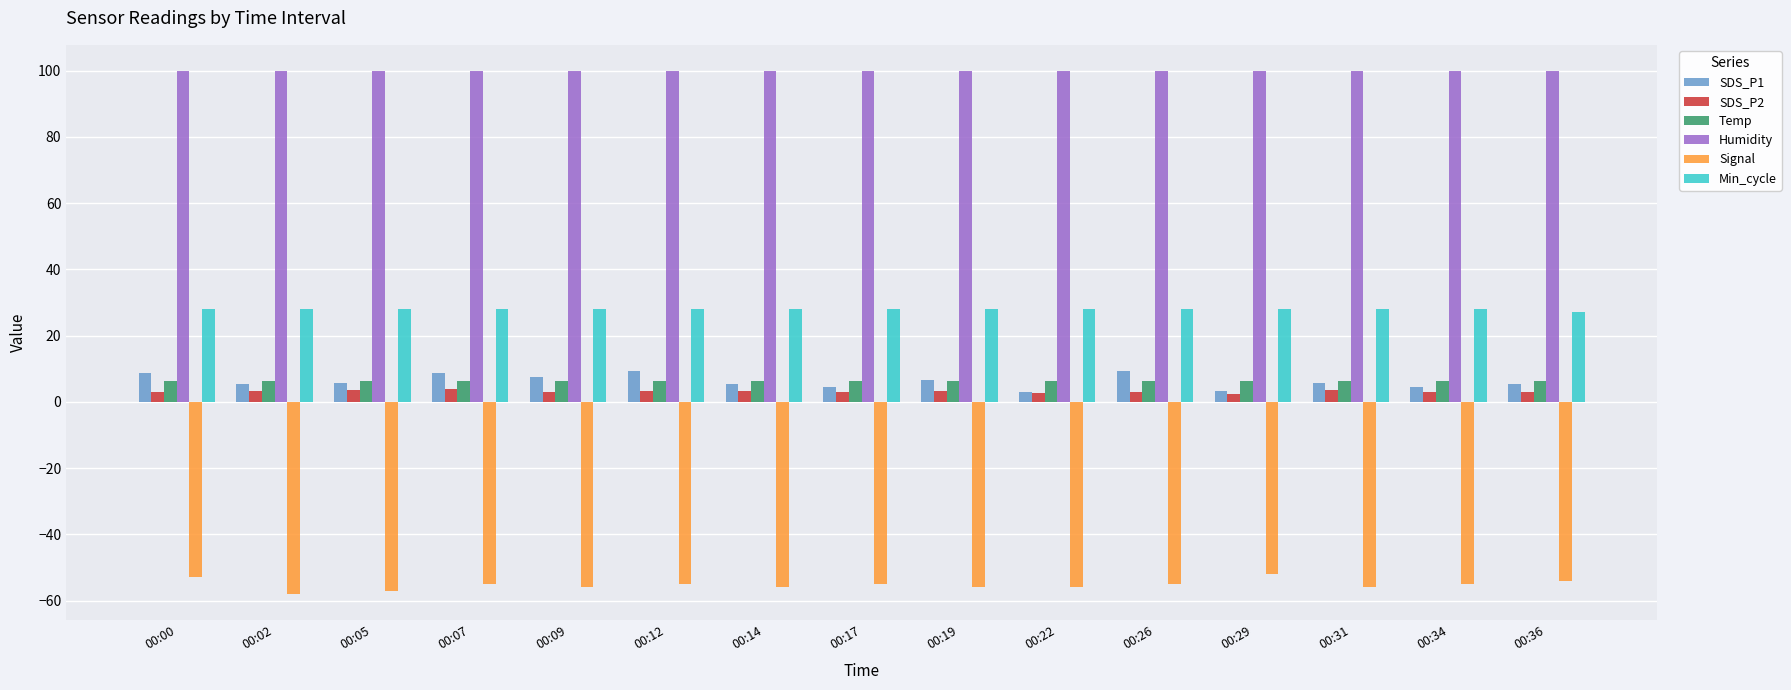

The Signal series shows -79.2 at 00:12. True or false?

False